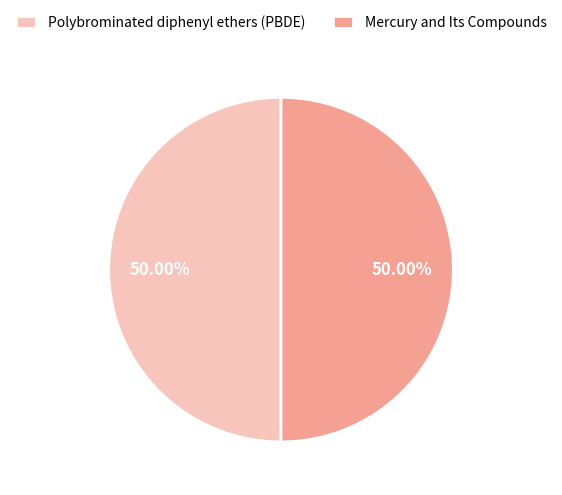

True or false: Polybrominated diphenyl ethers (PBDE) accounts for 56% of the total.

False